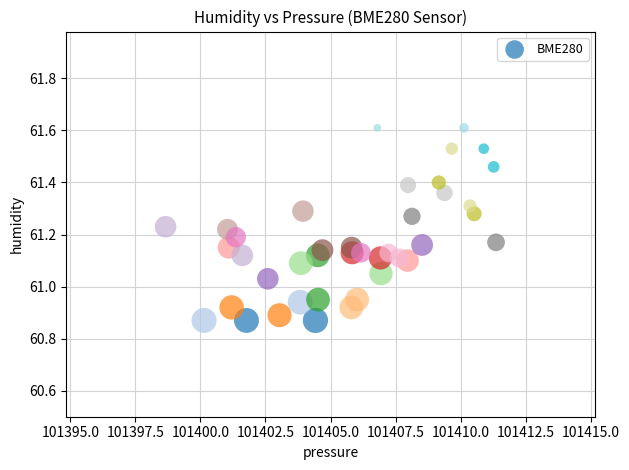

What is the range of Y values (max minus min)?

0.7